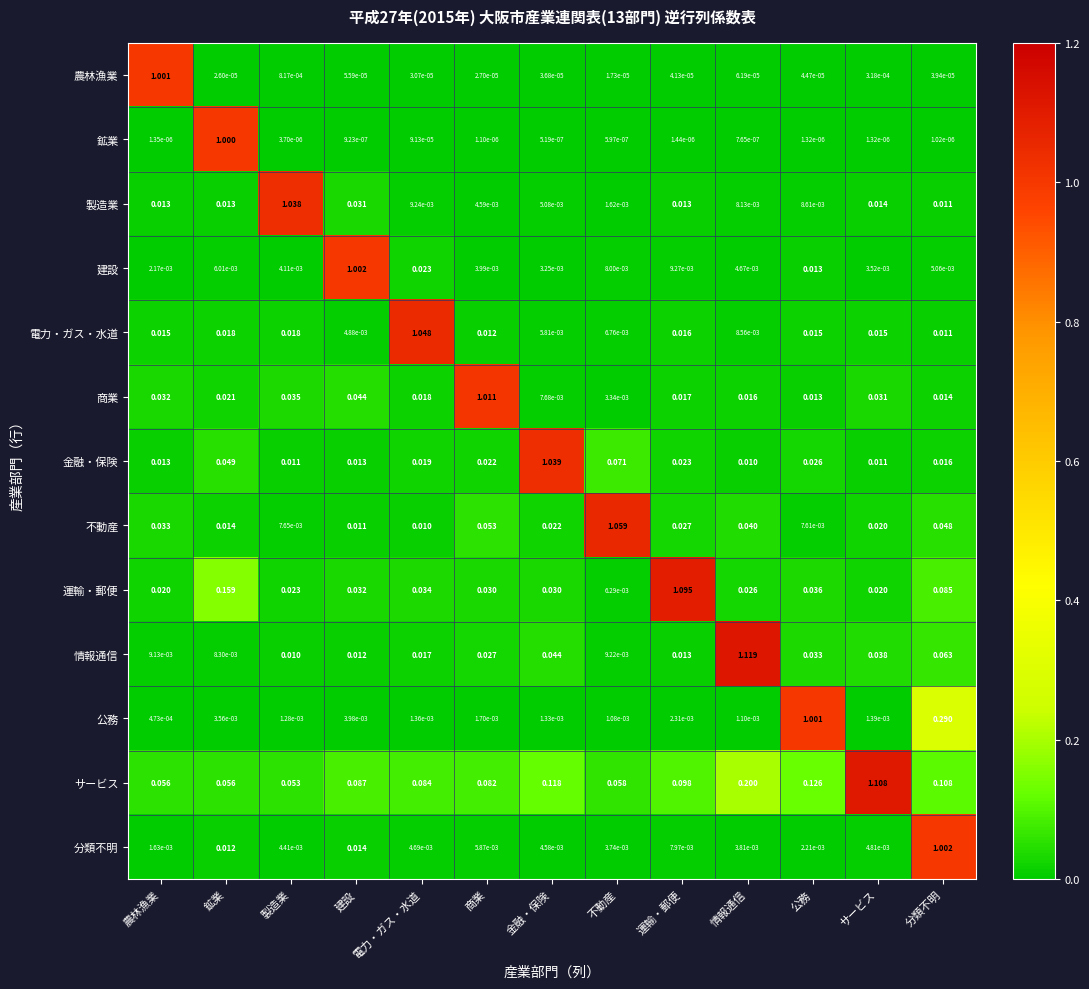

At which category does the chart reach its peak across all series?

情報通信